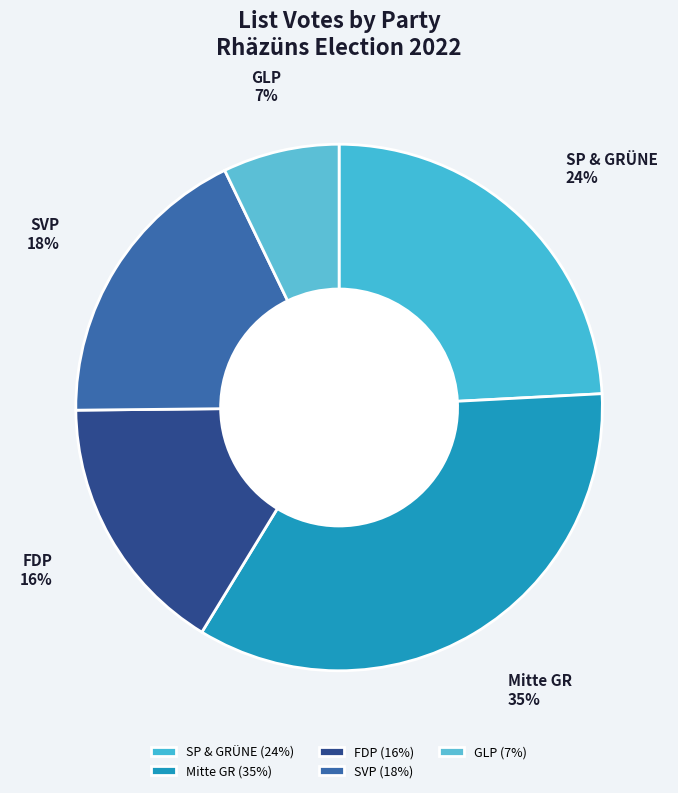

What is the smallest slice in the pie chart?

GLP